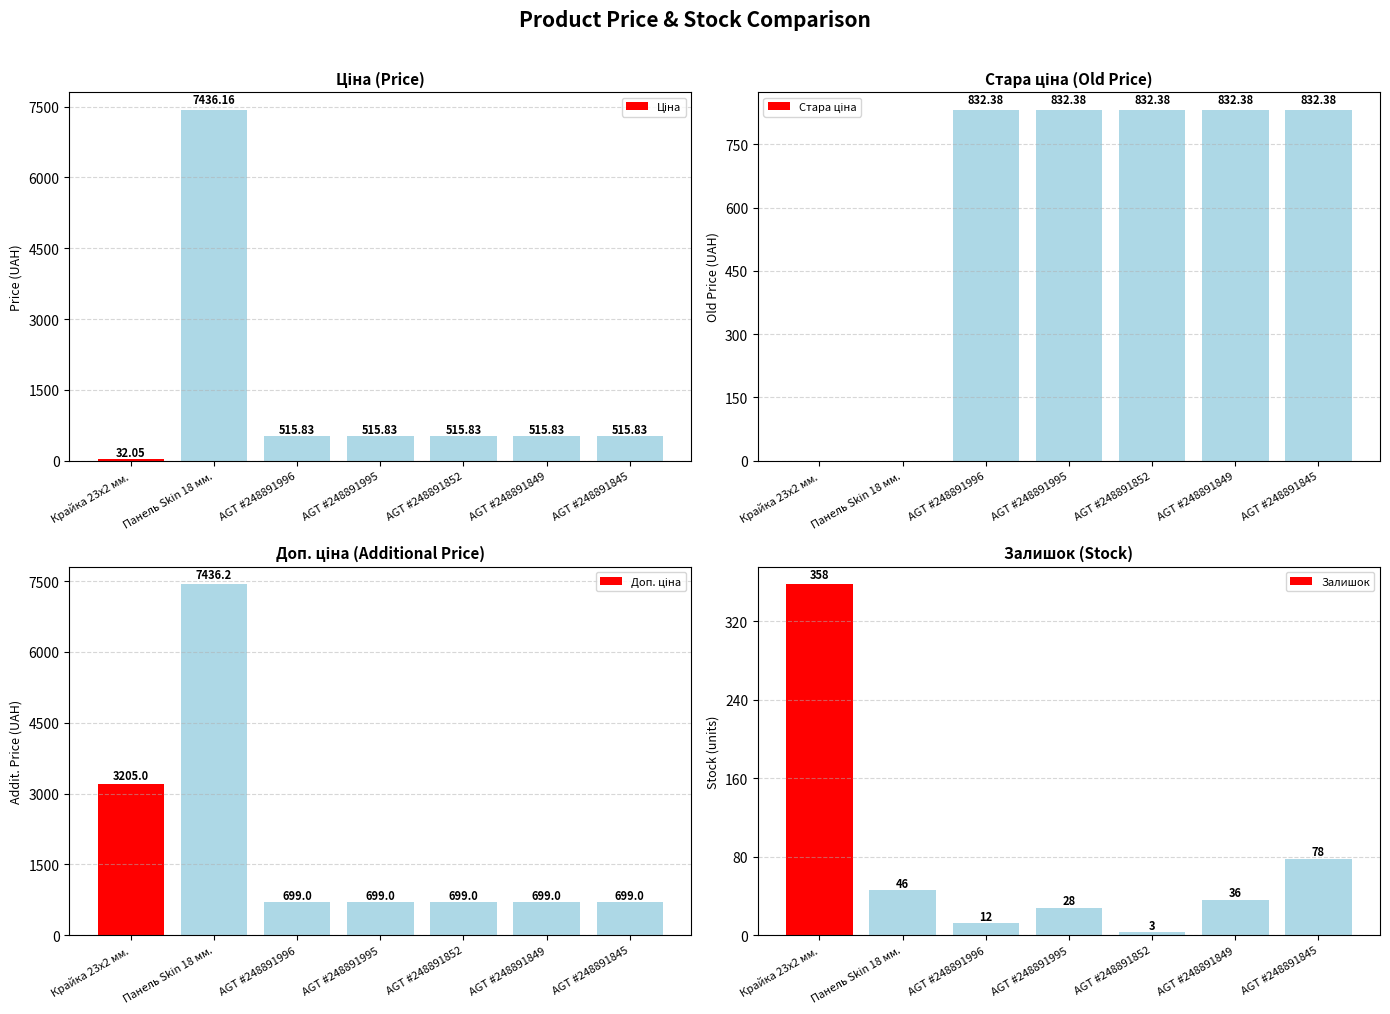

How many bars are there in each group?

4